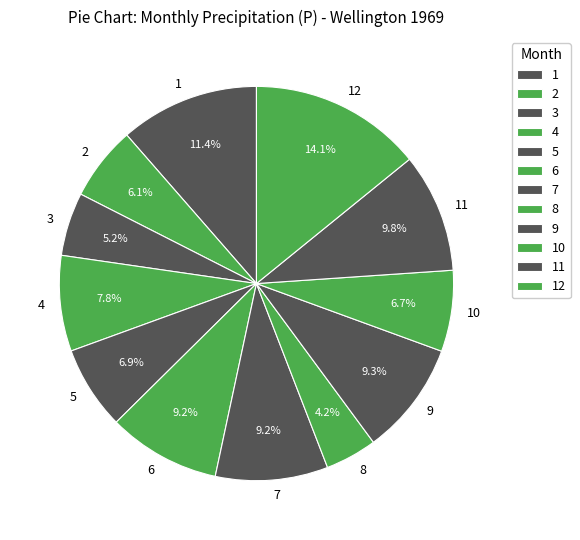

Which has a higher value, 7 or 8?

7